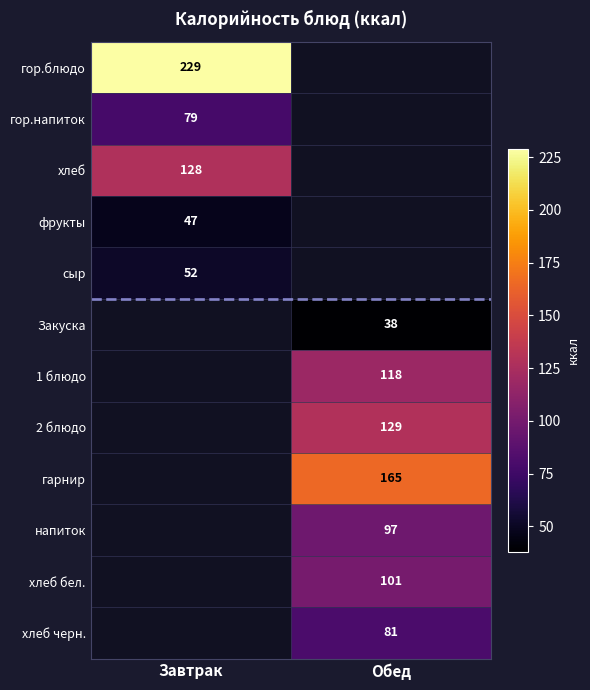

How many categories are shown in the chart?

2